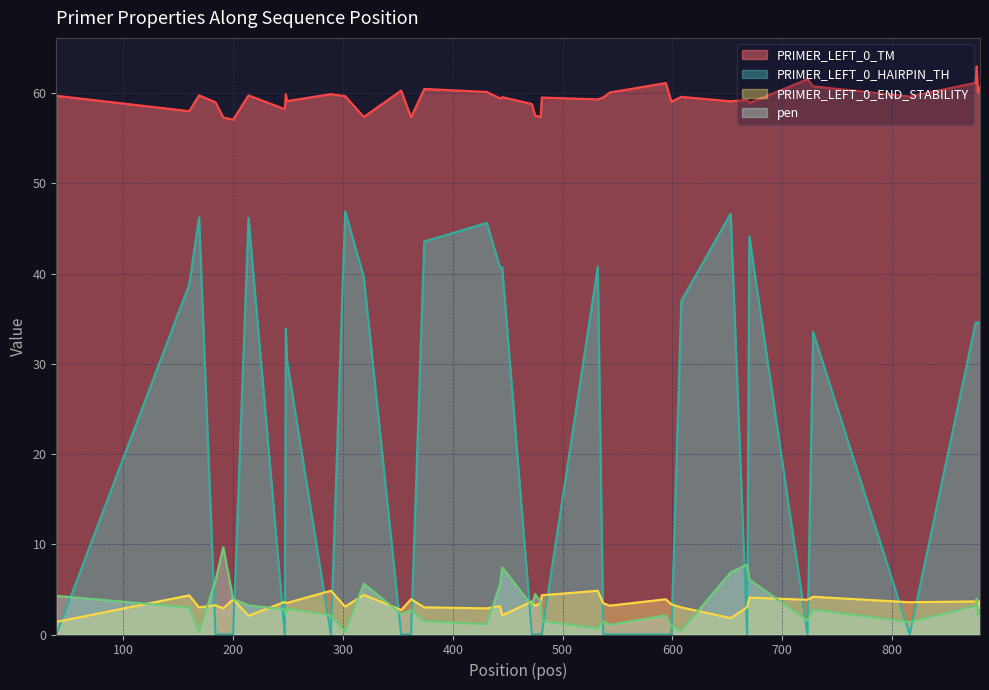

Reading right to left, transcribe all the data shown in this chart.

PRIMER_LEFT_0_TM: 60.7	60.4	60.0	63.0	61.2	59.6	60.8	61.5	58.9	59.2	59.1	59.6	59.0	61.1	60.1	59.5	59.3	59.5	57.4	57.5	58.8	59.6	59.4	60.1	60.5	57.3	60.3	57.4	59.7	59.9	59.1	59.9	58.2	59.8	57.1	57.3	59.0	59.8	58.0	59.7
PRIMER_LEFT_0_HAIRPIN_TH: 34.6	34.6	34.6	34.6	34.6	0.0	33.5	0.0	44.1	0.0	46.6	37.0	0.0	0.0	0.0	0.0	40.8	0.0	0.0	0.0	0.0	40.7	40.7	45.6	43.6	0.0	0.0	39.6	46.9	0.0	30.4	33.9	0.0	46.2	0.0	0.0	0.0	46.2	38.8	0.0
PRIMER_LEFT_0_END_STABILITY: 2.9	3.7	3.6	3.6	3.7	3.6	4.2	3.9	4.1	3.0	1.8	3.0	3.3	3.9	3.2	3.5	4.8	4.3	3.5	3.2	3.7	2.1	3.2	2.9	3.0	3.9	2.7	4.4	3.1	4.8	3.5	3.5	3.6	2.1	3.9	2.9	3.2	3.0	4.3	1.4
pen: 2.7	2.4	2.0	4.0	3.2	1.4	2.8	1.6	6.1	7.8	6.9	0.4	1.0	2.1	1.1	1.5	0.7	1.5	3.6	4.5	3.2	7.4	5.6	1.1	1.5	2.7	2.3	5.6	0.3	2.1	2.9	2.1	2.8	3.2	3.9	9.7	6.0	0.2	3.0	4.3